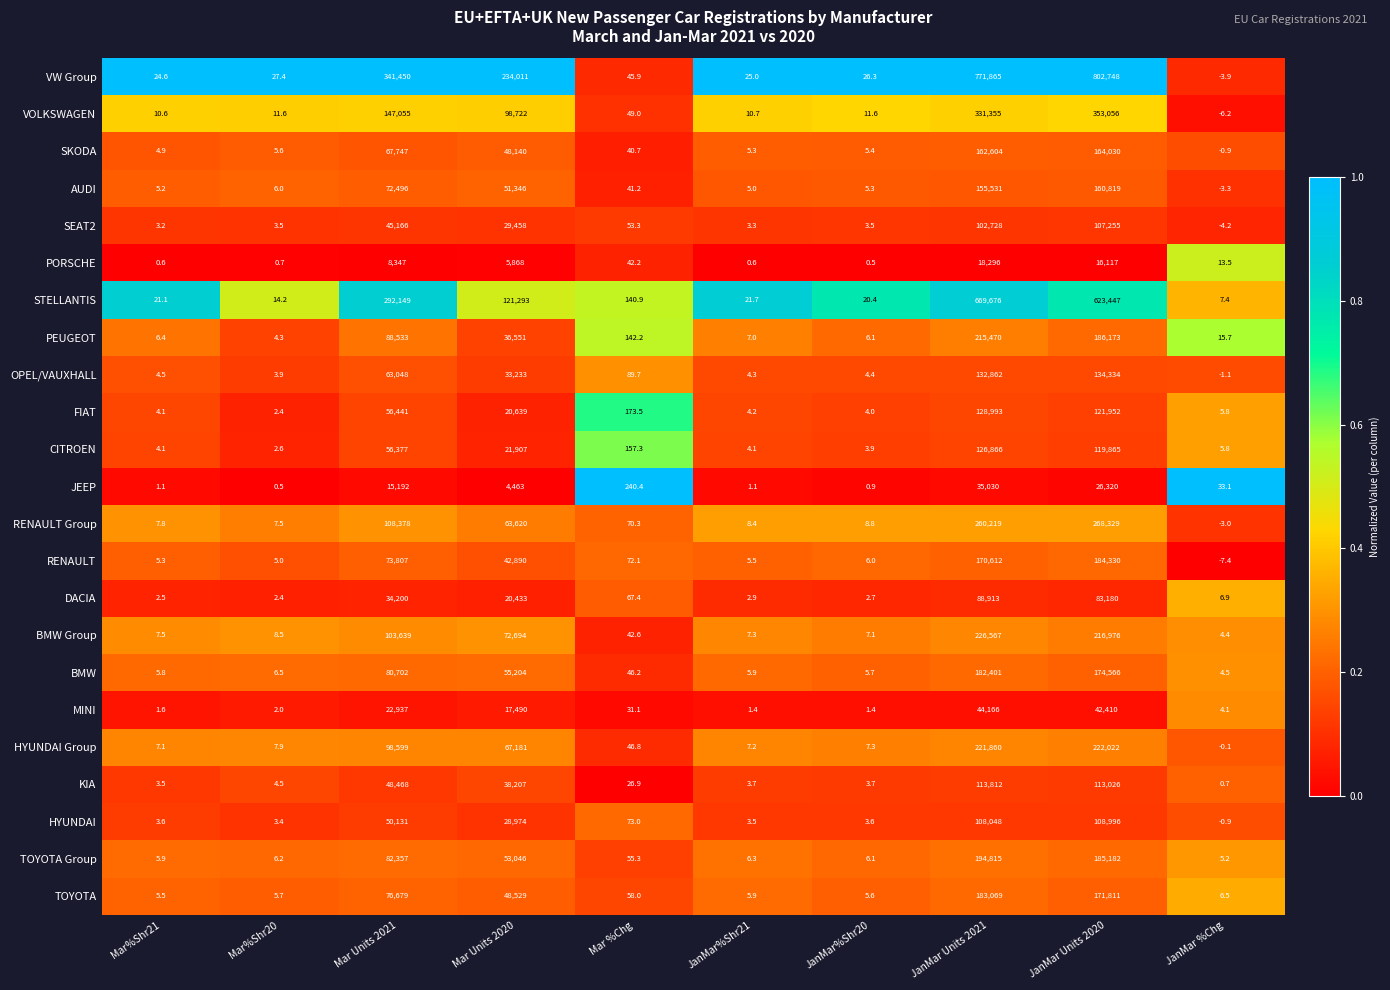

Which category has the lowest value in the TOYOTA series?

Mar%Shr21